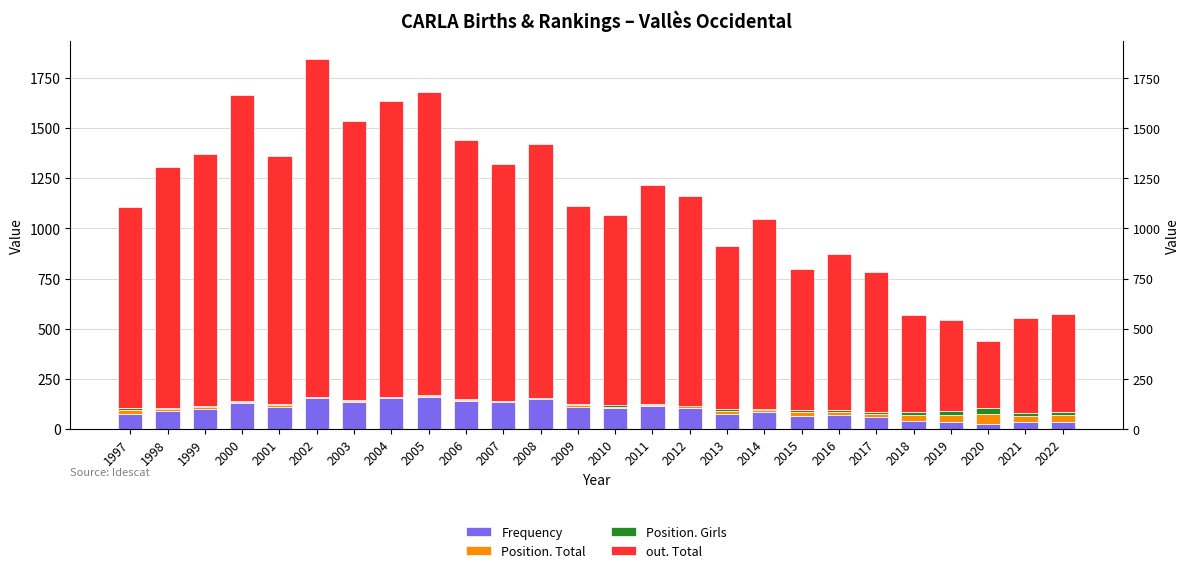

Which series has the largest total across all categories?

out. Total